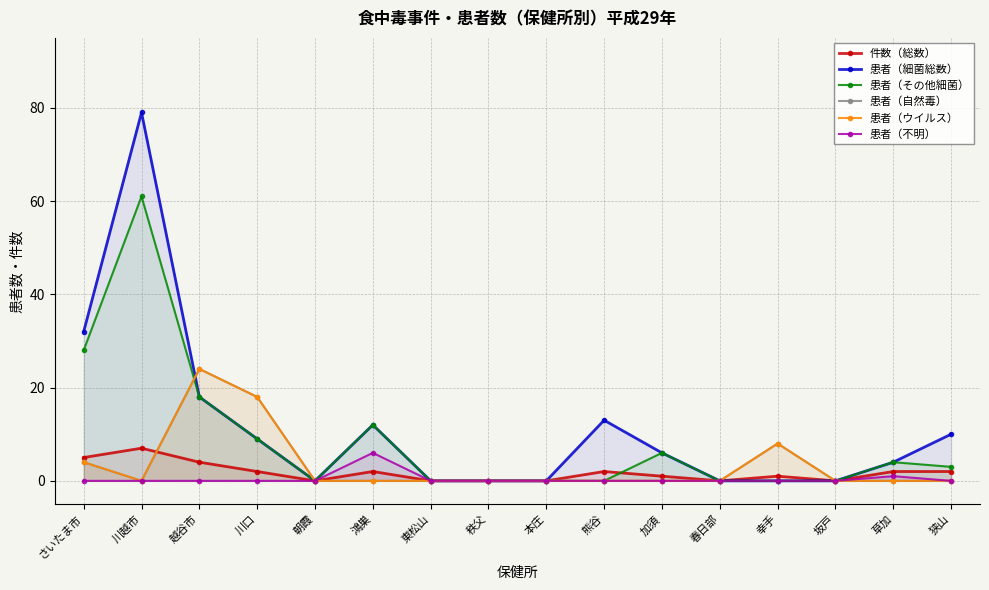

Between 本庄 and 熊谷, which is larger?

熊谷